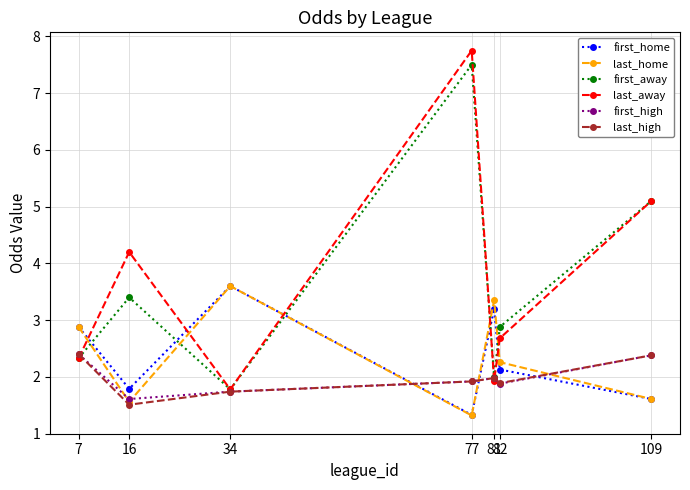

The value of last_home at 77 is 1.9. True or false?

False